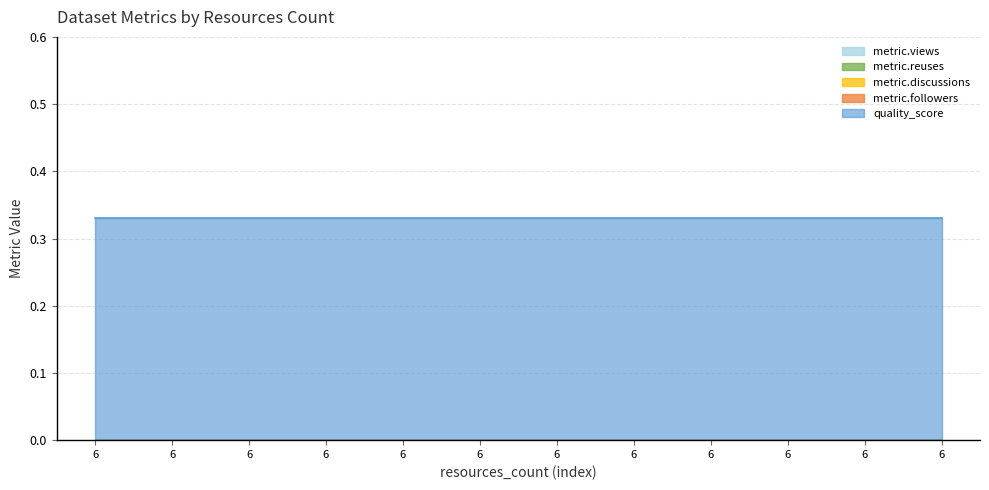

Which series has the largest range (max minus min)?

metric.views